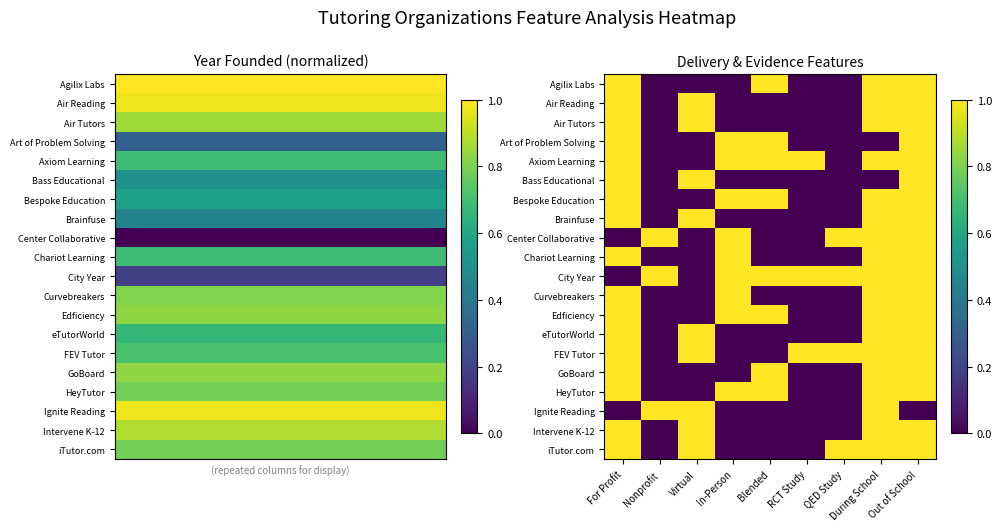

What is the difference between the maximum and second lowest values in the Art of Problem Solving series?

1